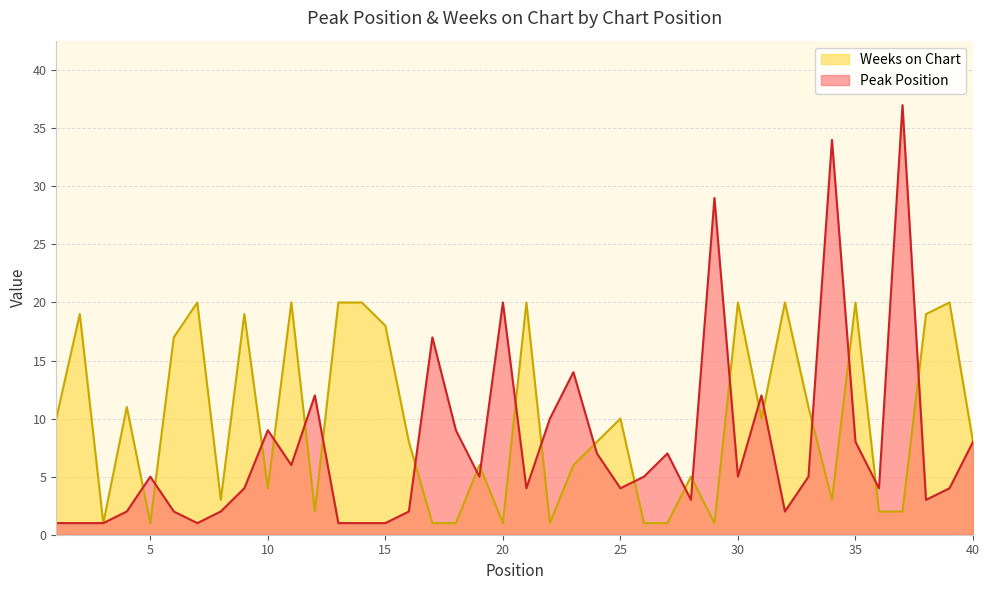

Where do Peak Position and Weeks on Chart first cross each other?

4 and 5